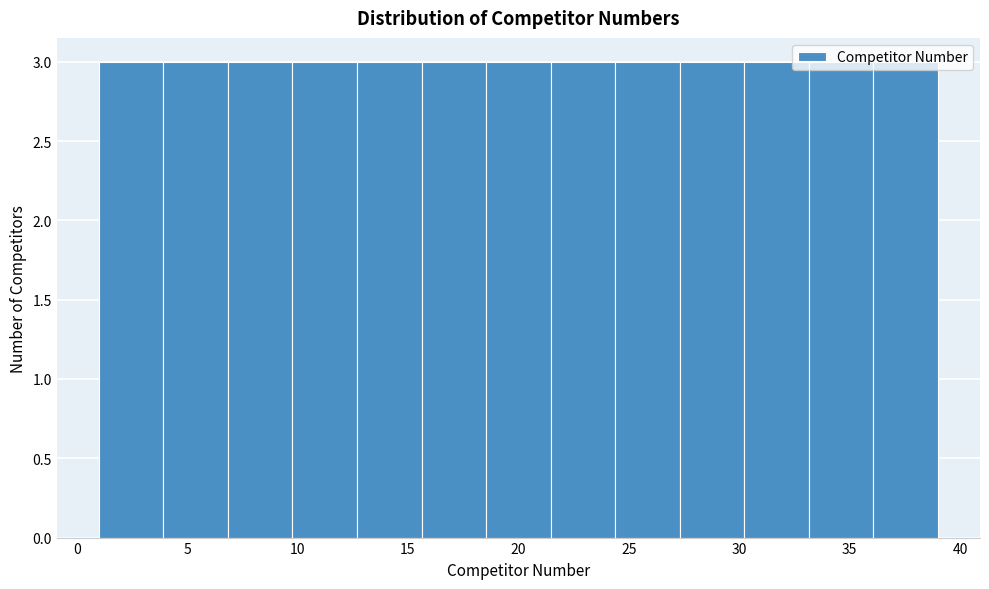

Reading left to right, transcribe this chart: for each bar, give the range it covers on the x-axis and its height. Neither the bar edges nor the heights are printed on the chart, so give them approximately, as read against the axes.

1.0 to 4.0: 3
4.0 to 7.0: 3
7.0 to 10.0: 3
10.0 to 12.5: 3
12.5 to 15.5: 3
15.5 to 18.5: 3
18.5 to 21.5: 3
21.5 to 24.5: 3
24.5 to 27.5: 3
27.5 to 30.0: 3
30.0 to 33.0: 3
33.0 to 36.0: 3
36.0 to 39.0: 3